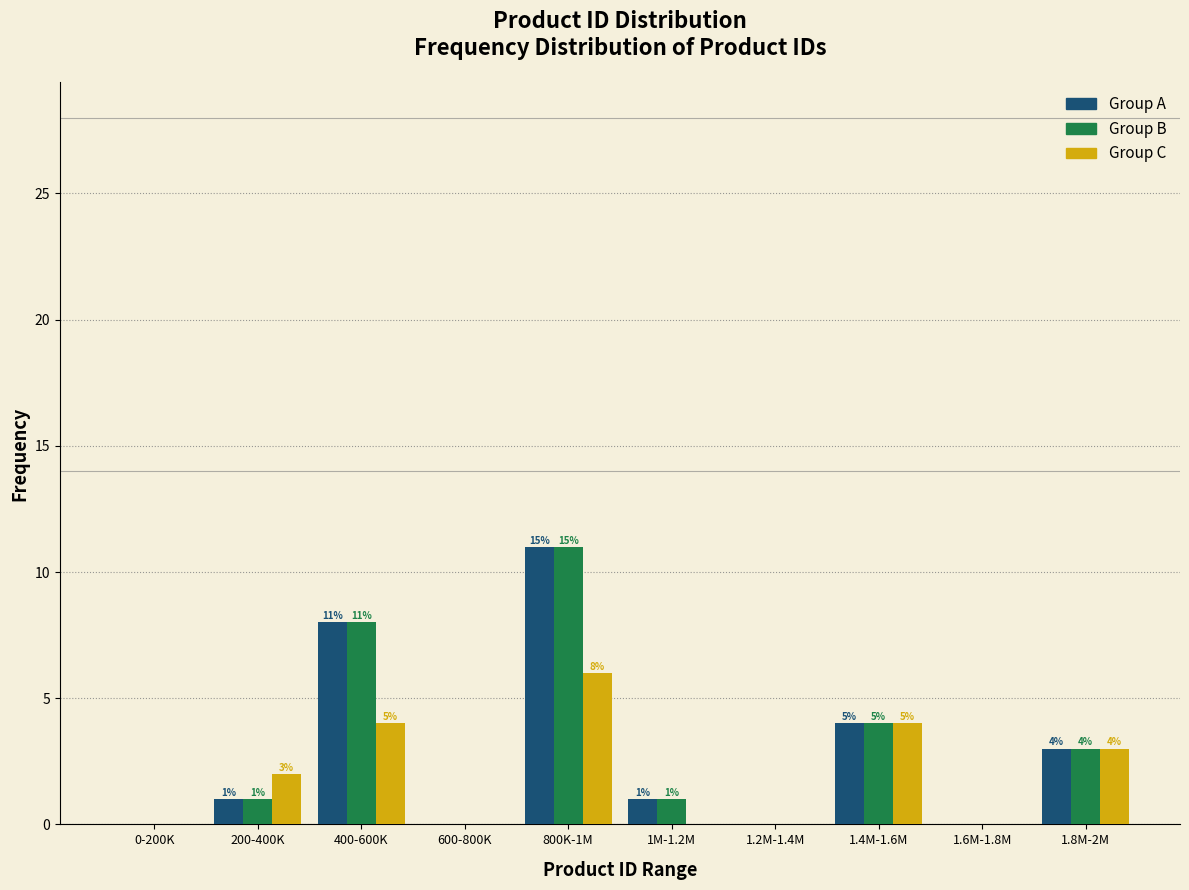

Reading left to right, extract all data points from this chart.

Group A: 0-200K=0	200-400K=1	400-600K=8	600-800K=0	800K-1M=11	1M-1.2M=1	1.2M-1.4M=0	1.4M-1.6M=4	1.6M-1.8M=0	1.8M-2M=3
Group B: 0-200K=0	200-400K=1	400-600K=8	600-800K=0	800K-1M=11	1M-1.2M=1	1.2M-1.4M=0	1.4M-1.6M=4	1.6M-1.8M=0	1.8M-2M=3
Group C: 0-200K=0	200-400K=2	400-600K=4	600-800K=0	800K-1M=6	1M-1.2M=0	1.2M-1.4M=0	1.4M-1.6M=4	1.6M-1.8M=0	1.8M-2M=3